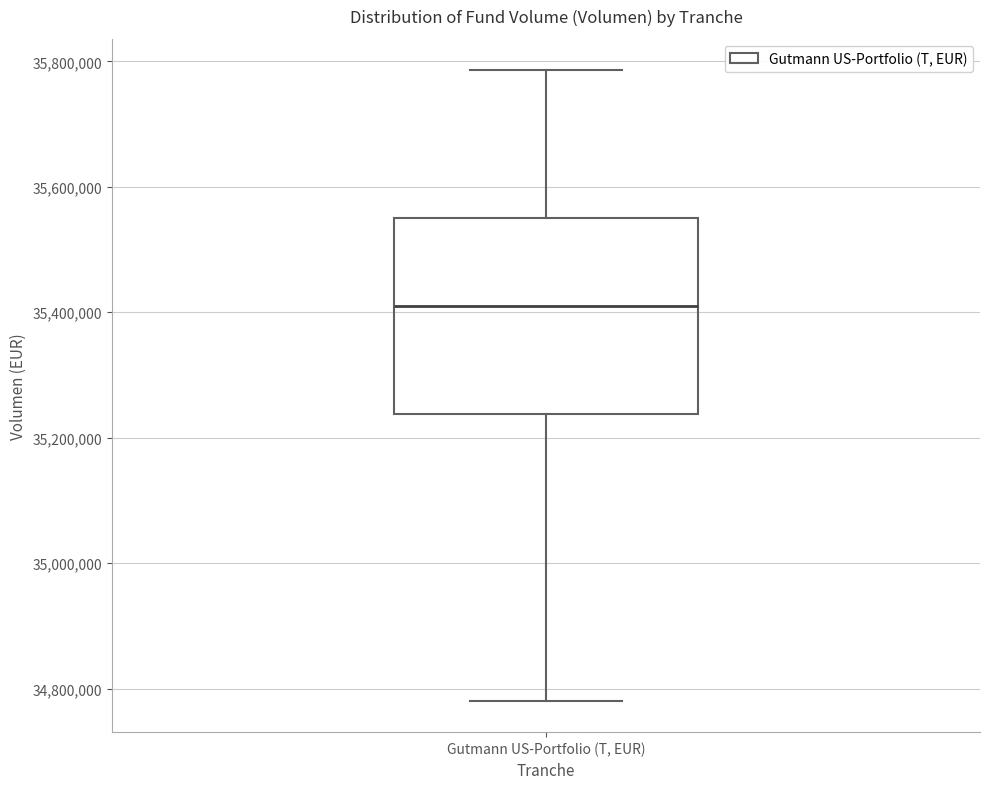

Where is the upper edge of the box for Gutmann US-Portfolio (T, EUR) on the y-axis? The values are not printed on the chart, so give them approximately, as read against the axis.

35560000